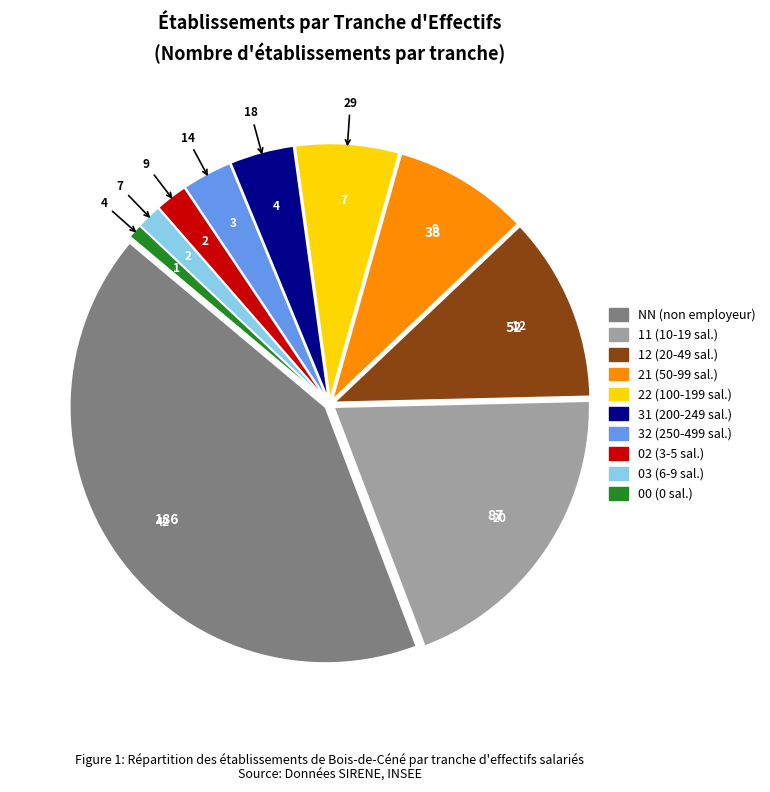

Which has a higher value, 21 or 12?

12